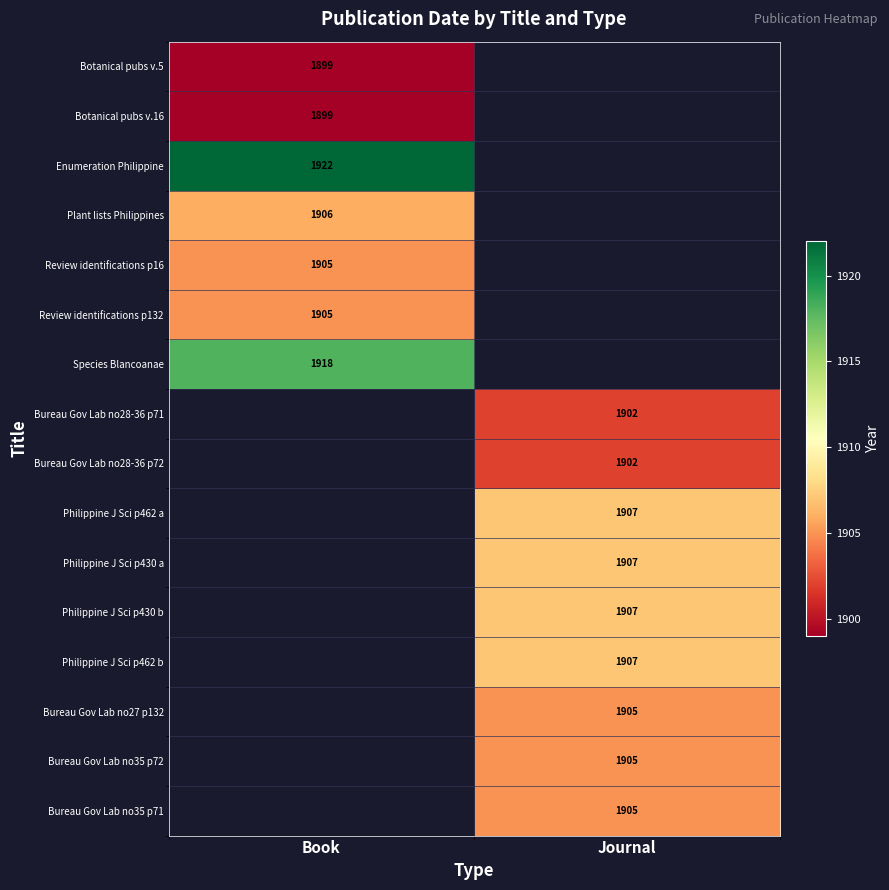

Is it true that Review identifications p16 equals 777 at Book?

False